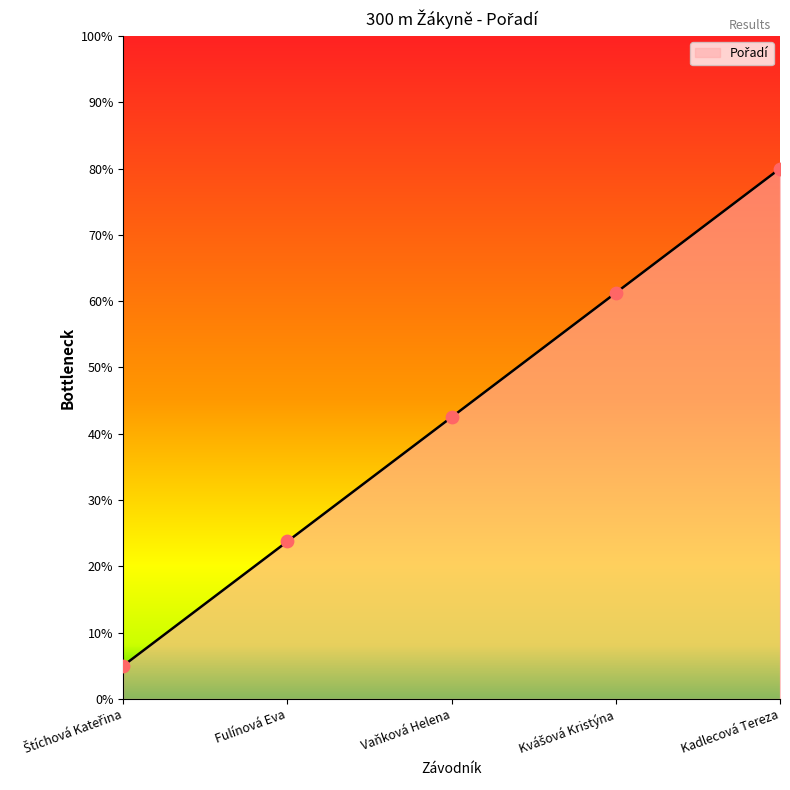

Which has a higher value, Kadlecová Tereza or Fulínová Eva?

Kadlecová Tereza